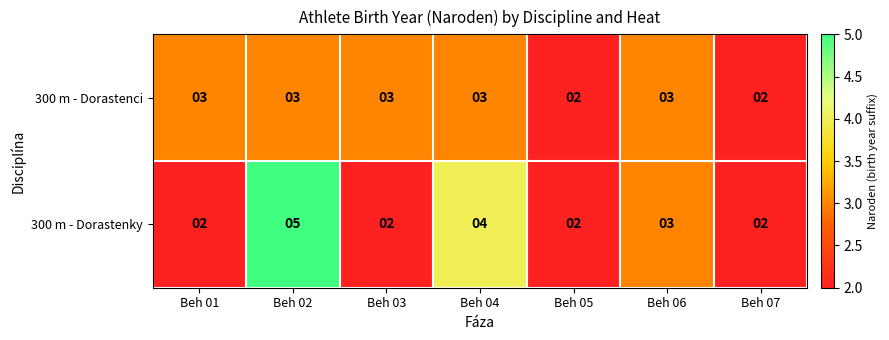

Rank the series by their average value, from highest to lowest.

300 m - Dorastenky, 300 m - Dorastenci